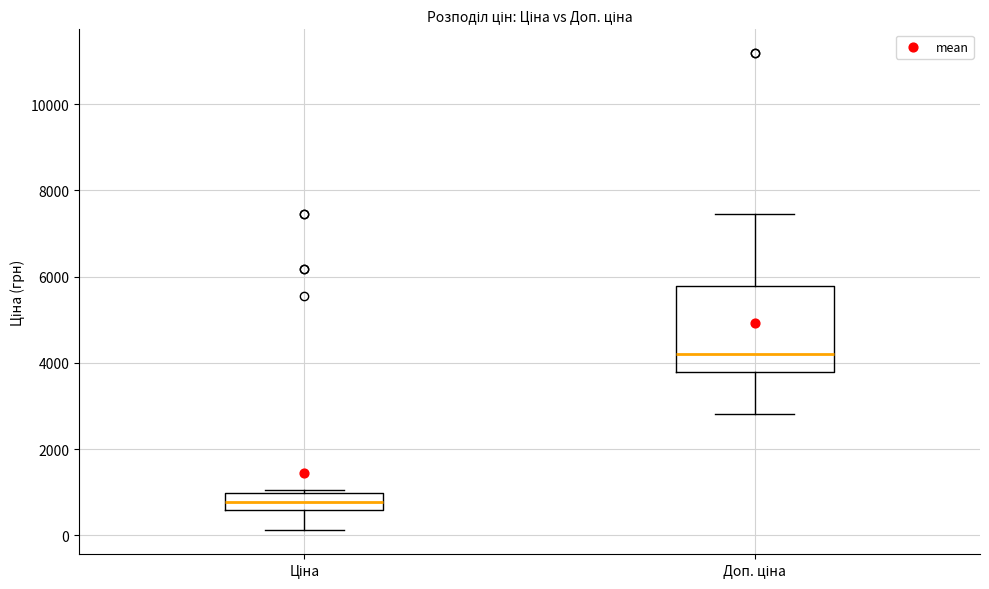

Reading left to right, read every box against the y-axis: the position of its median line, the range the box covers, and the ends of its whiskers. The values are not printed on the chart, so give them approximately, as read against the axis.

Ціна: median 800, box 600 to 1000, whiskers 200 to 1000 (just above the box's upper edge)
Доп. ціна: median 4200, box 3800 to 5800, whiskers 2800 to 7400